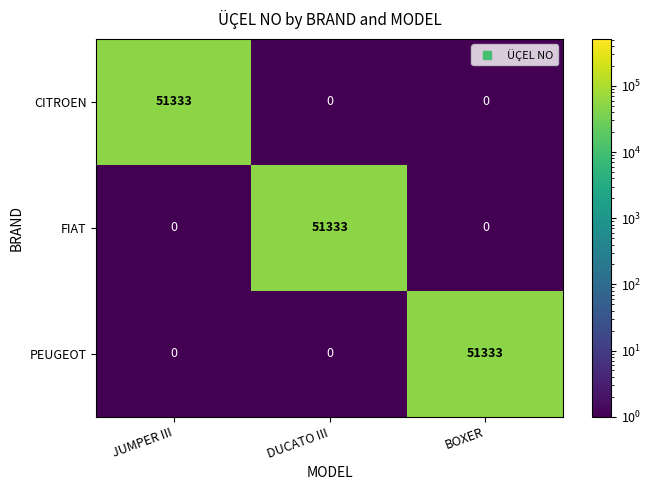

What is the spread (max minus min) of values at JUMPER III?

51333